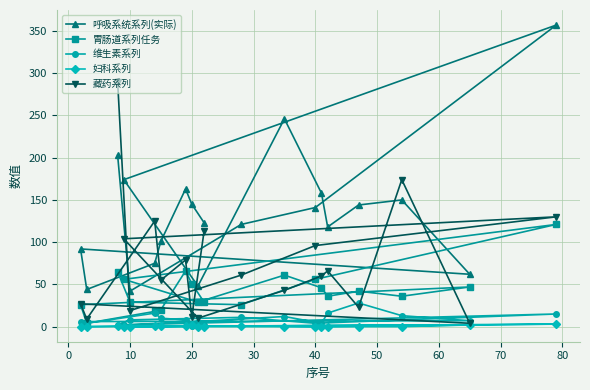

What is the highest value of the 维生素系列 series?

28